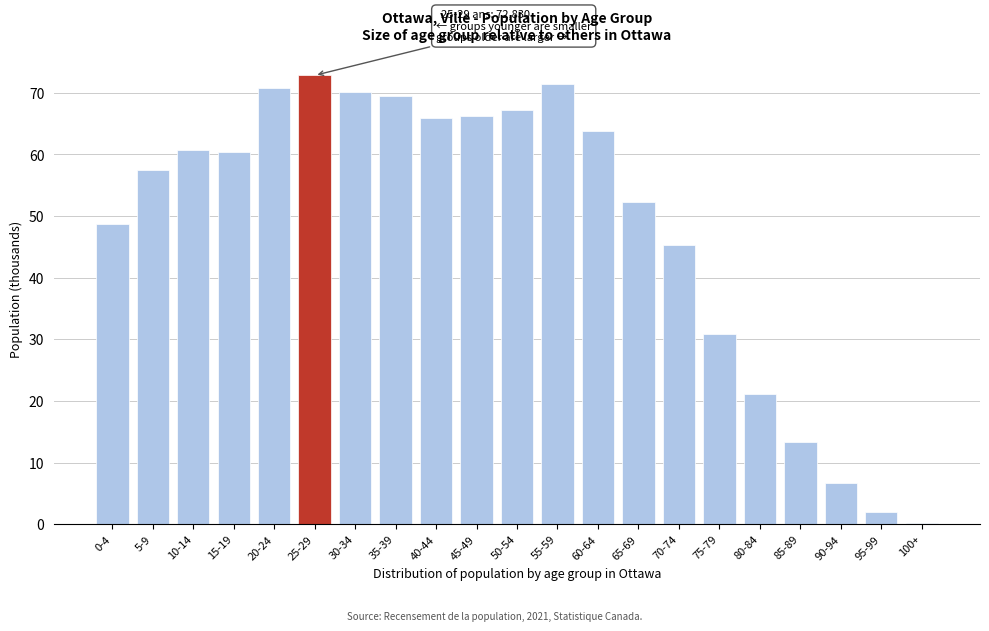

Reading right to left, what are all the values shown in this chart?

0.3	2.0	6.8	13.4	21.1	30.9	45.4	52.4	63.8	71.5	67.3	66.2	65.9	69.5	70.2	72.8	70.8	60.4	60.7	57.4	48.8